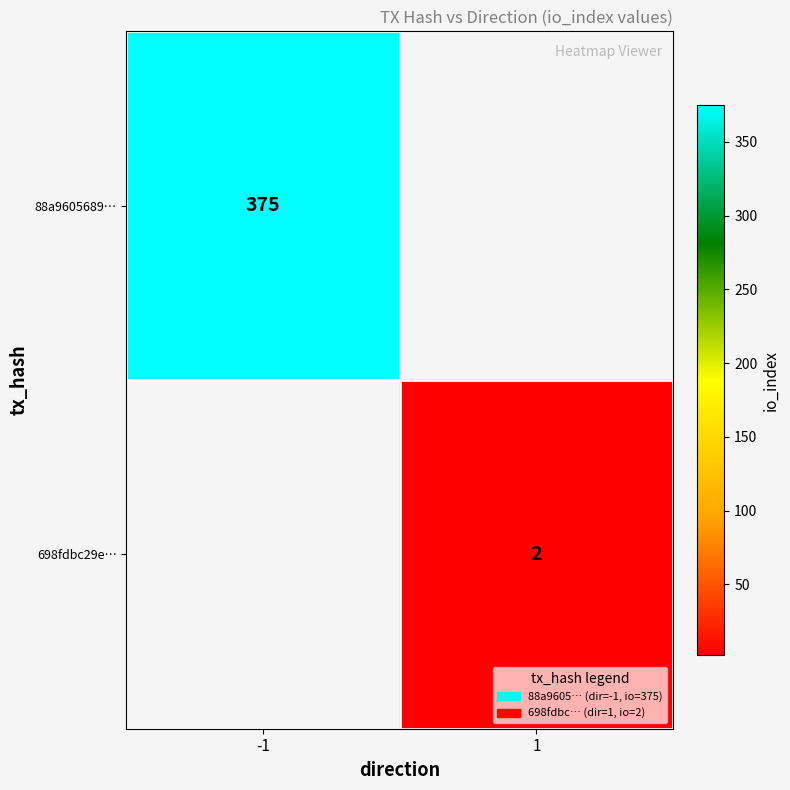

Is the value of 698fdbc29e… at 1 greater than the value of 88a9605689… at -1?

No